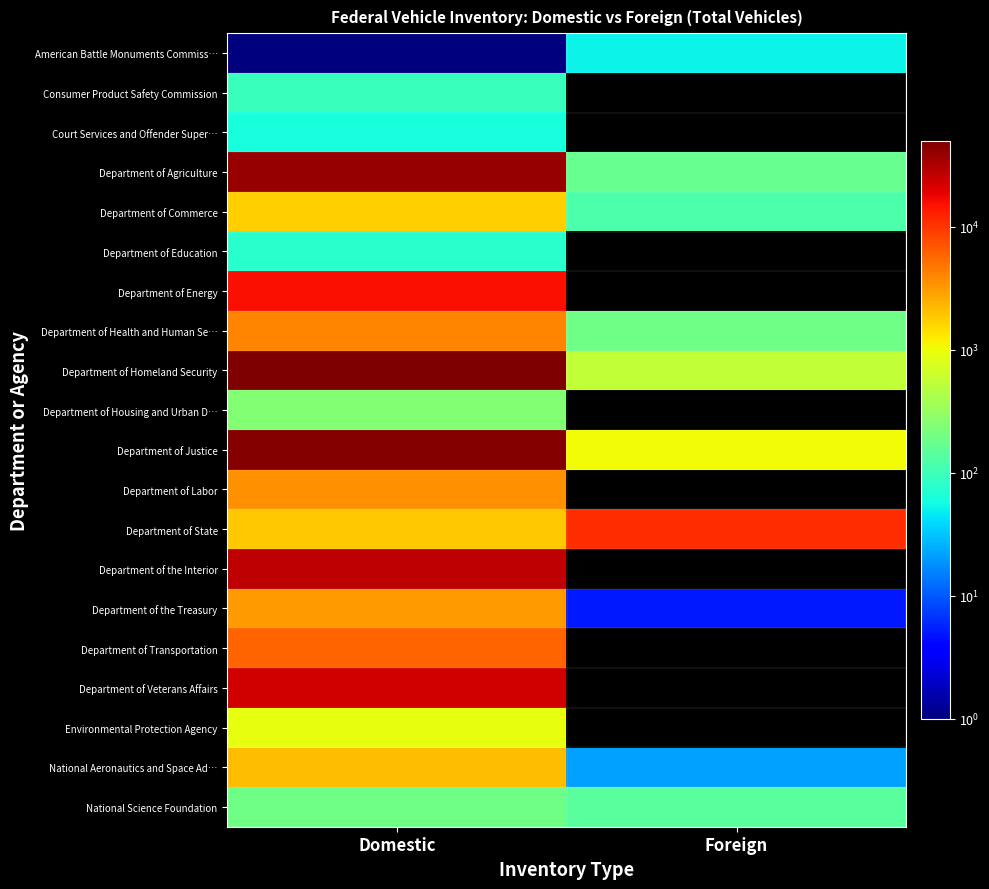

What is the maximum value for National Aeronautics and Space Ad…?

2128.0